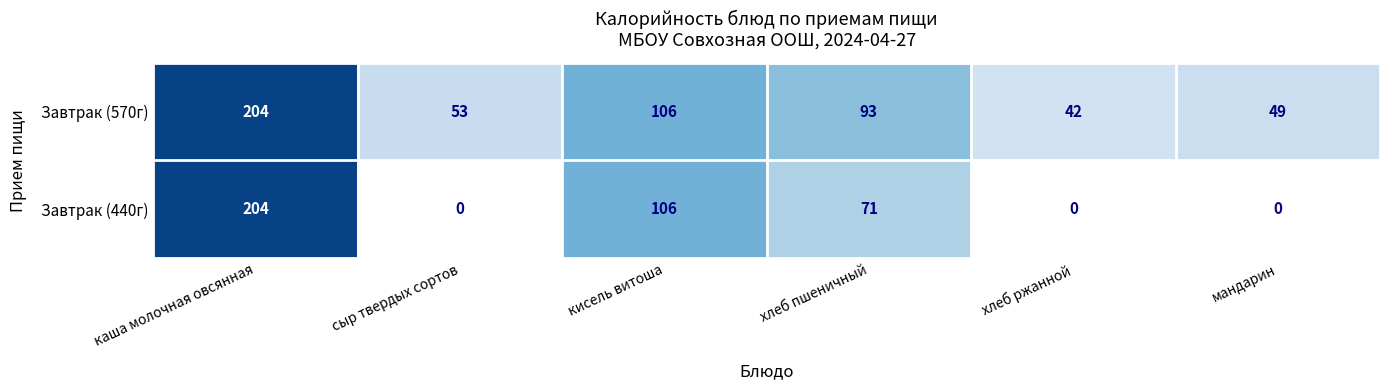

Which category has the highest value across all series?

каша молочная овсянная